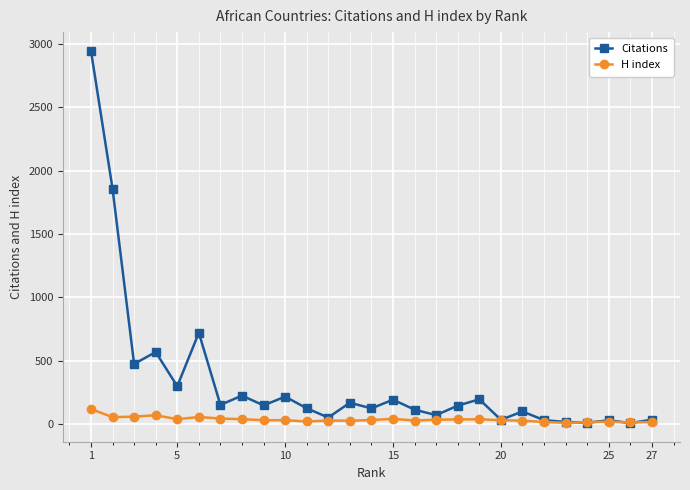

True or false: H index has more than 1 points higher than both neighbors.

True